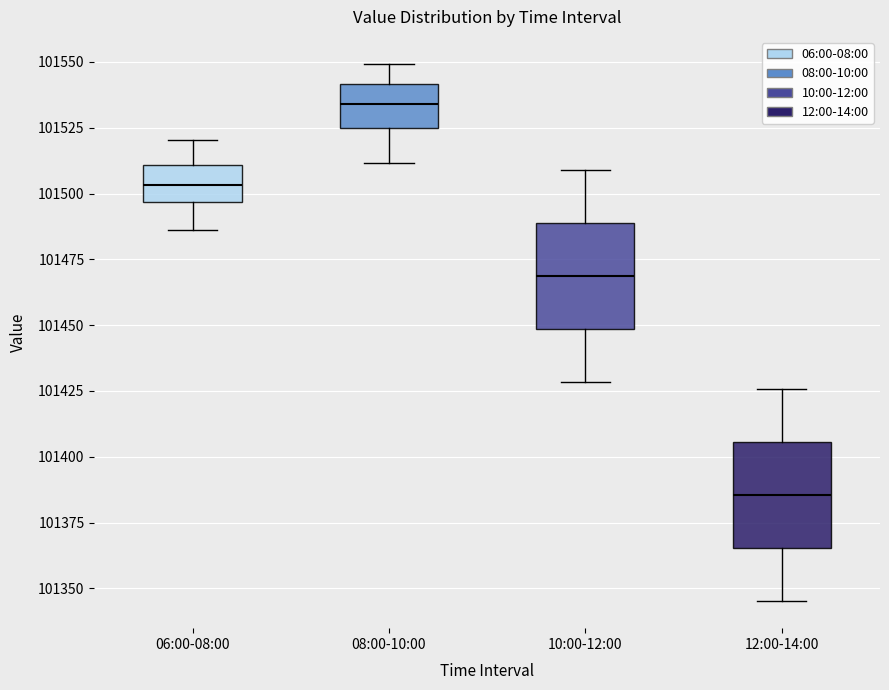

Where does the upper whisker of the box for 12:00-14:00 end on the y-axis? The values are not printed on the chart, so give them approximately, as read against the axis.

101425